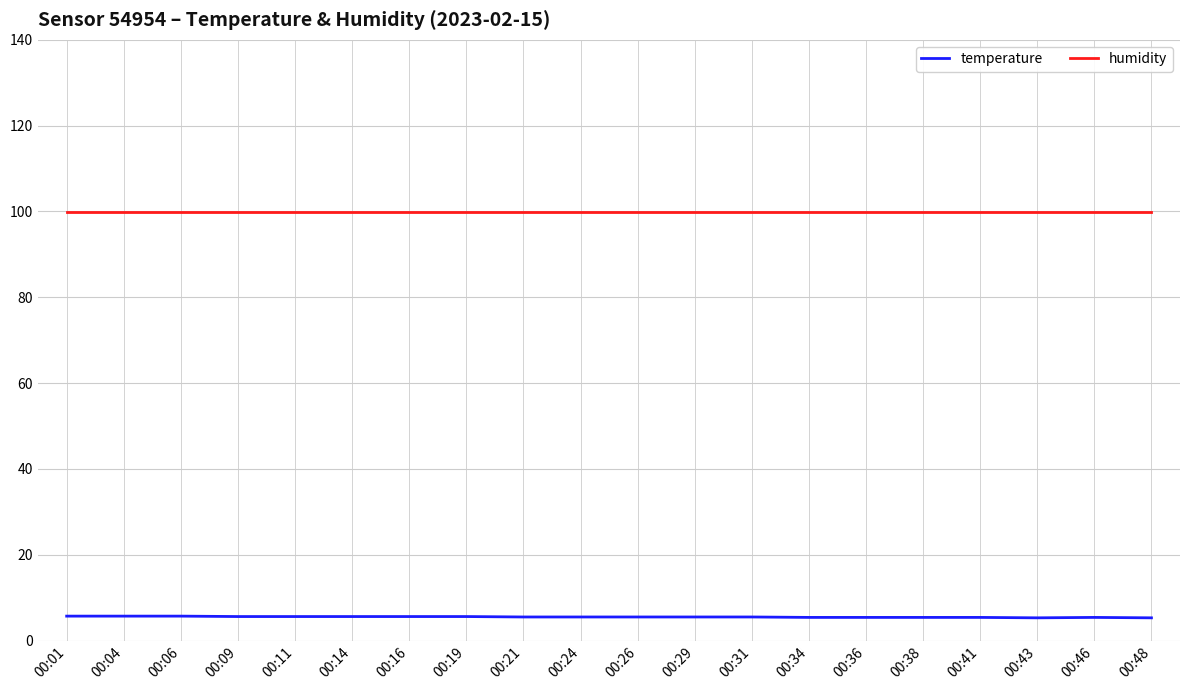

How many temperature values are between 5 and 6?

20